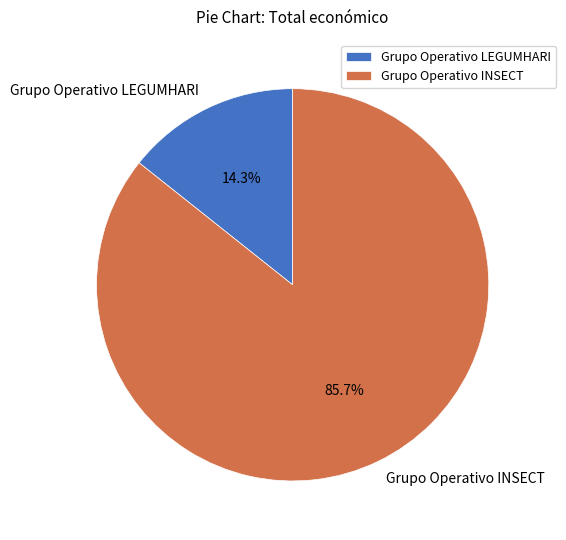

Is it true that Grupo Operativo INSECT is 86% of the pie?

True